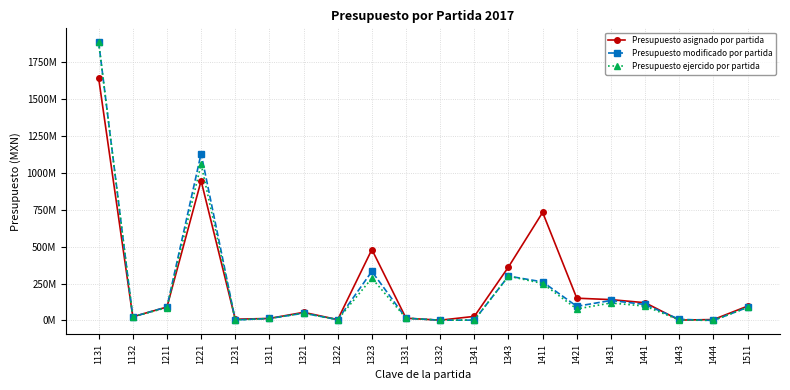

What are all the series names shown in the legend?

Presupuesto asignado por partida, Presupuesto modificado por partida, Presupuesto ejercido por partida